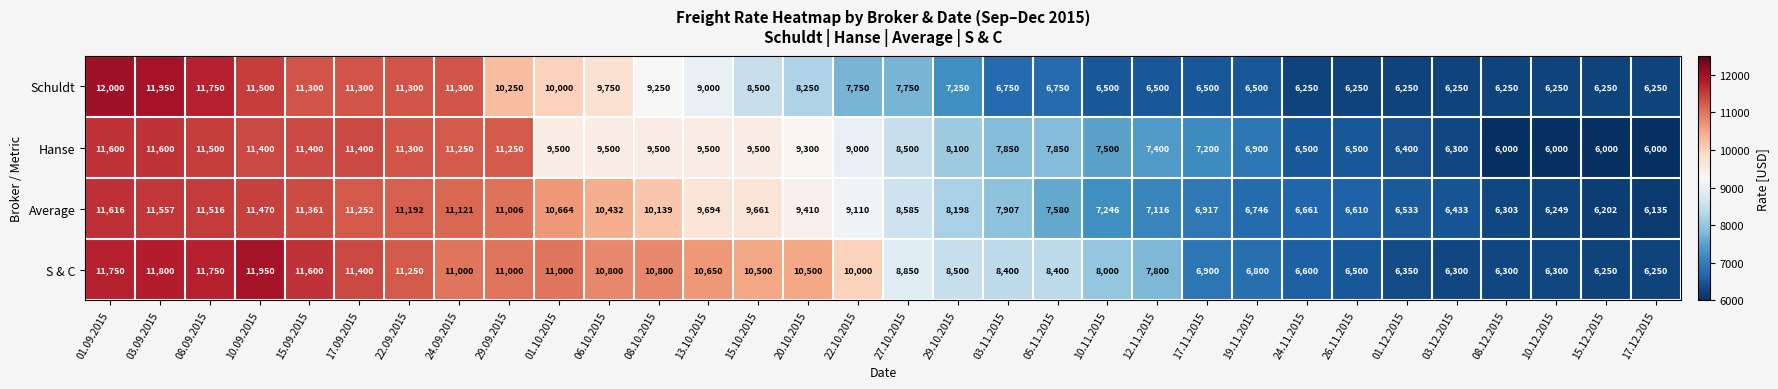

What is the maximum value shown in the chart?

12000